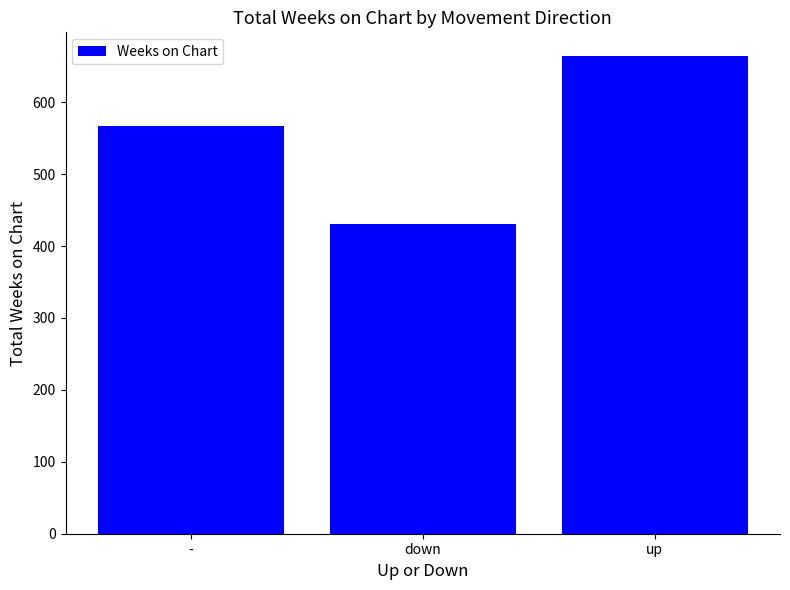

Reading left to right, extract all data points from this chart.

567	430	664